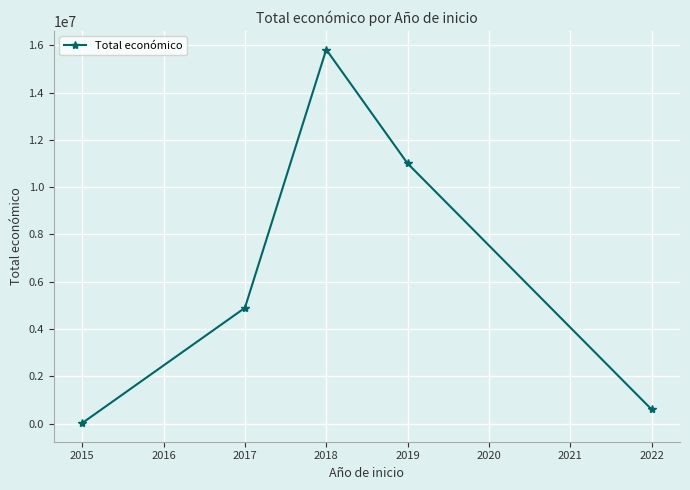

List the labels in order of value, smallest first.

2015, 2022, 2017, 2019, 2018